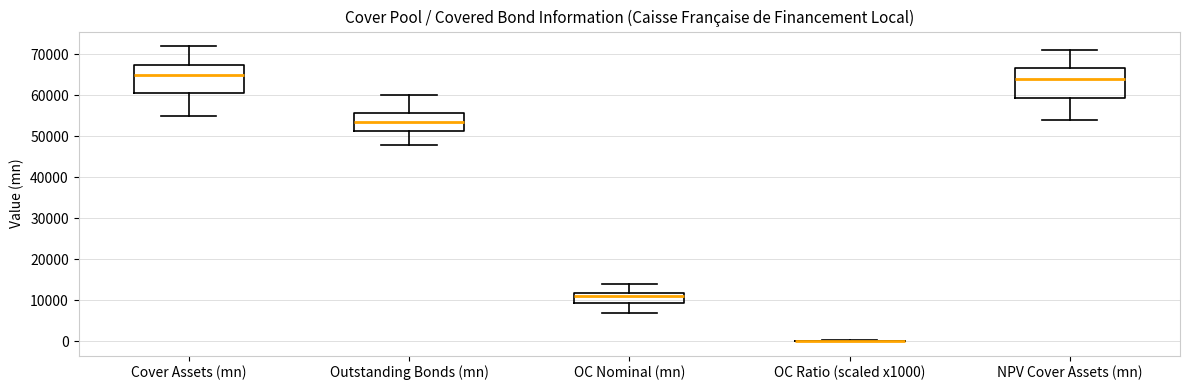

Reading left to right, read every box against the y-axis: the position of its median line, the range the box covers, and the ends of its whiskers. The values are not printed on the chart, so give them approximately, as read against the axis.

Cover Assets (mn): median 65000, box 61000 to 68000, whiskers 55000 to 72000
Outstanding Bonds (mn): median 54000, box 51000 to 56000, whiskers 48000 to 60000
OC Nominal (mn): median 11000, box 9000 to 12000, whiskers 7000 to 14000
OC Ratio (scaled x1000): box collapsed to a line at 0, whiskers 0 to 0
NPV Cover Assets (mn): median 64000, box 60000 to 67000, whiskers 54000 to 71000